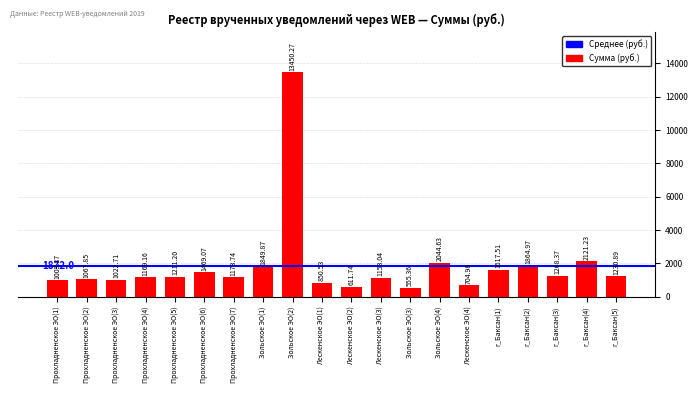

What is the value of the 8th bar from the left?

1849.9